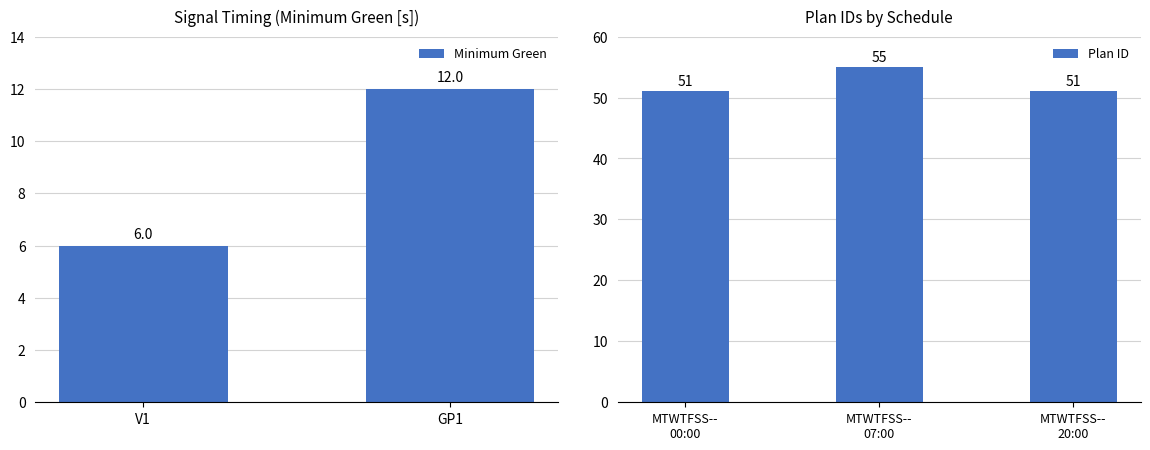

Which category has the highest value in the Minimum Green series?

GP1